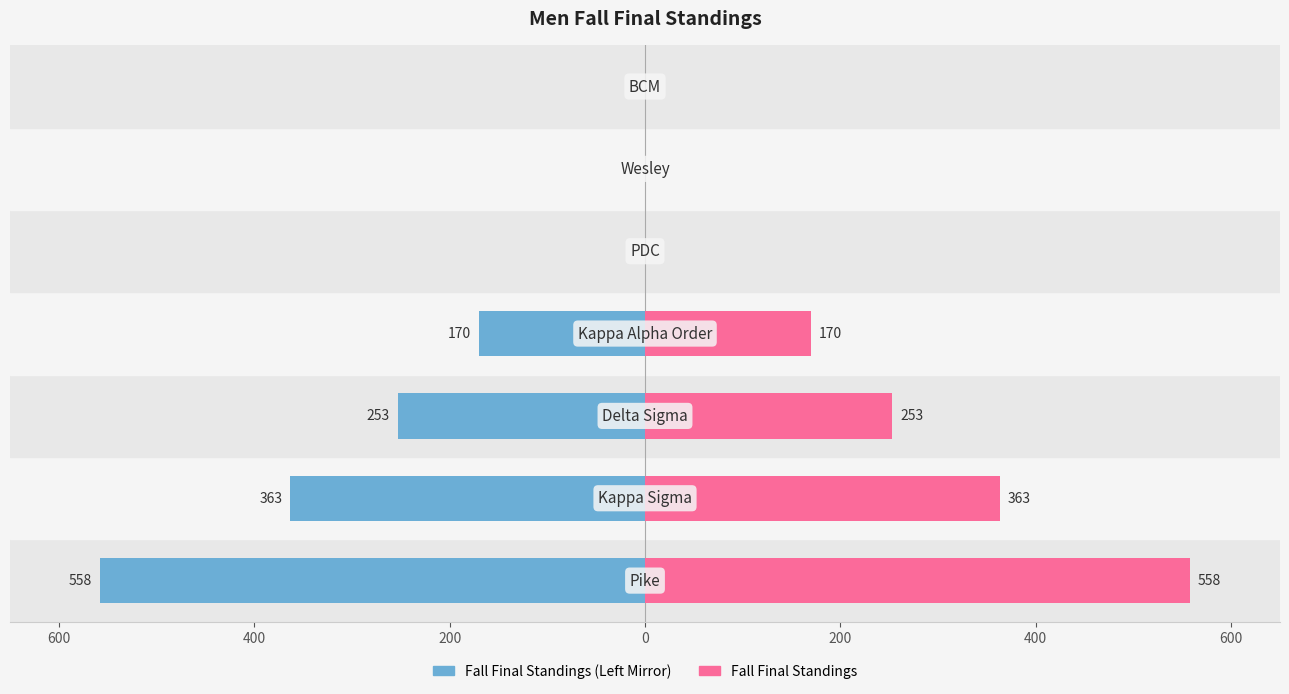

What is the average value of the Fall Final Standings (Right) series?

192